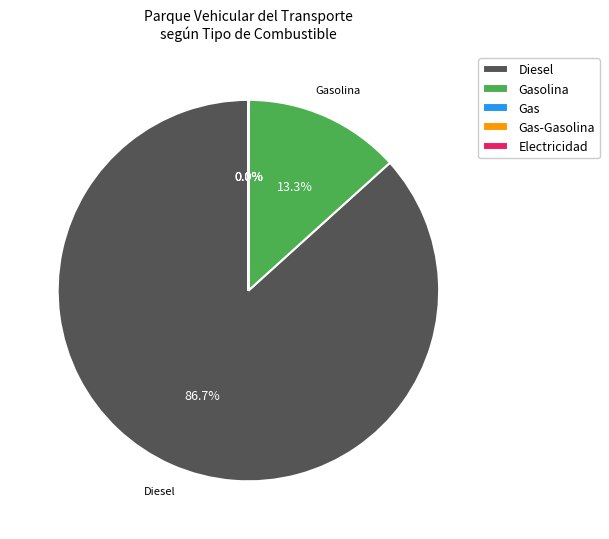

How much of the chart is everything except Diesel?

13.3%